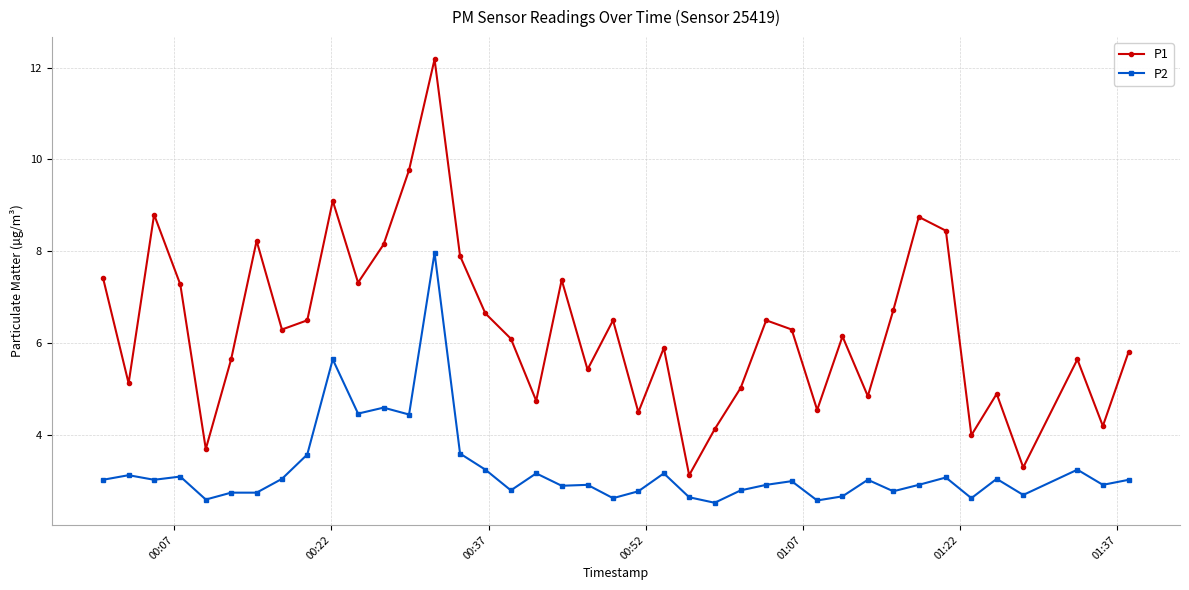

What is the highest value of the P2 series?

8.0